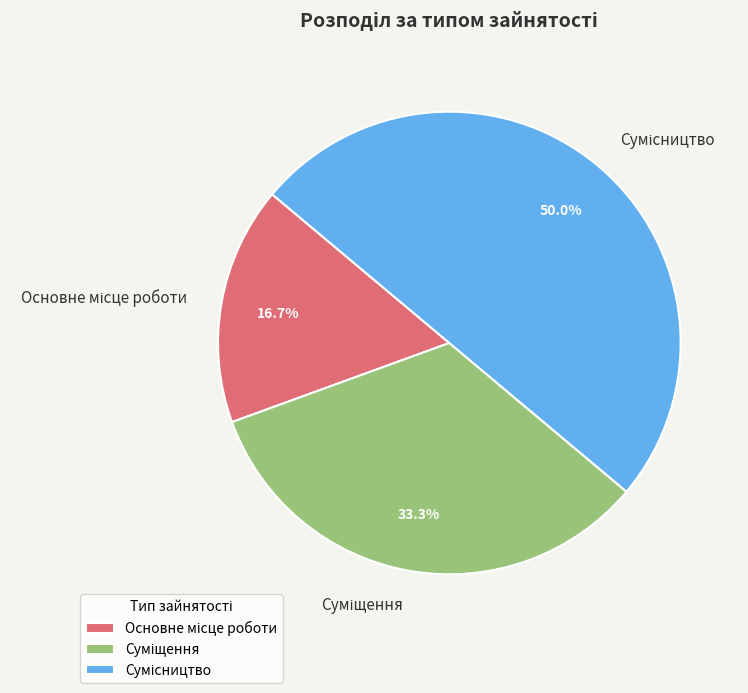

To the nearest percent, what is the difference between the largest and smallest slice percentages?

33%